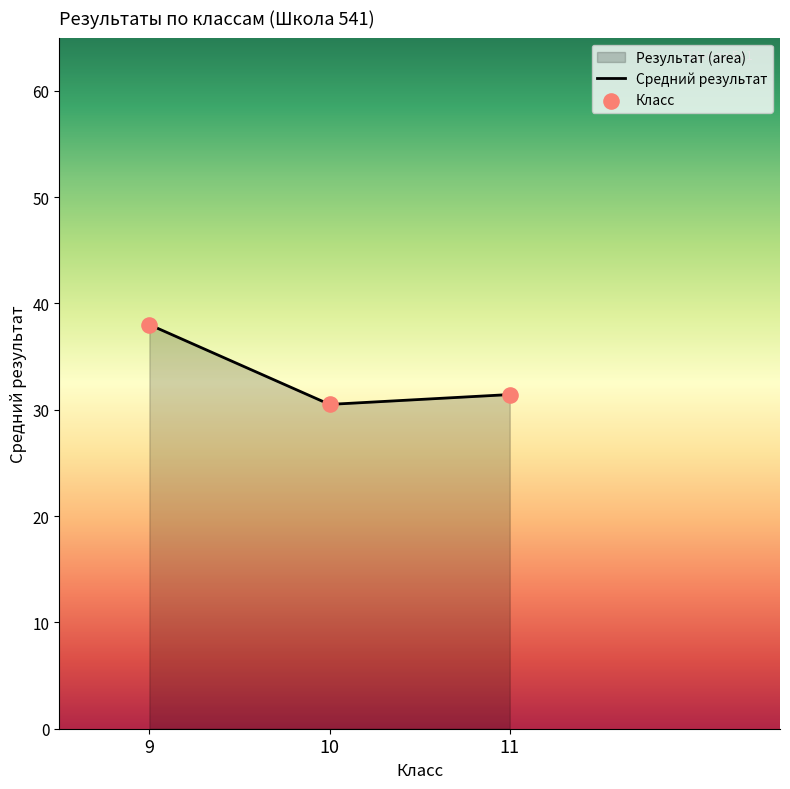

At which category does the chart reach its peak across all series?

9